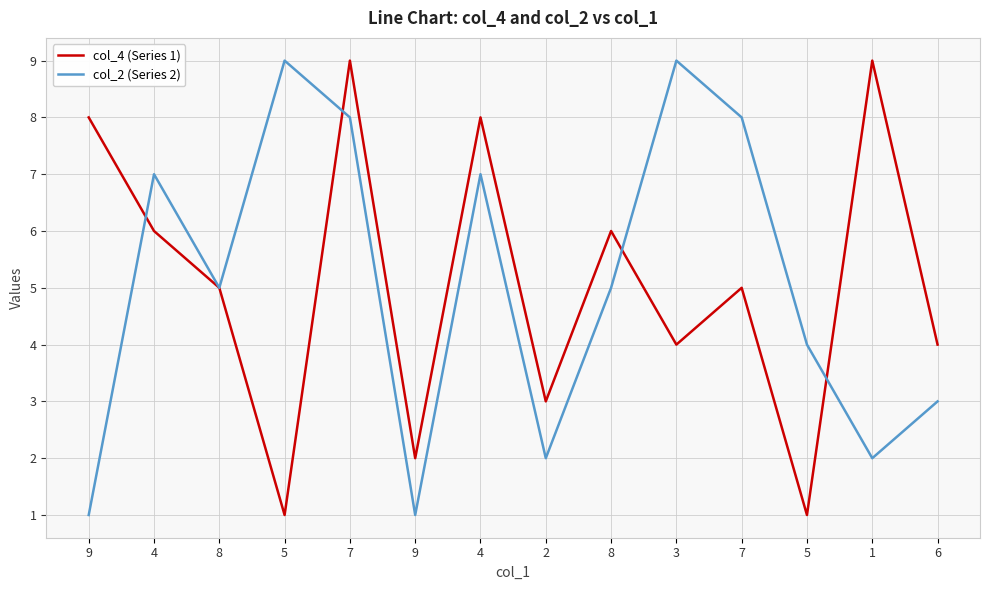

How many lines are shown in the chart?

2